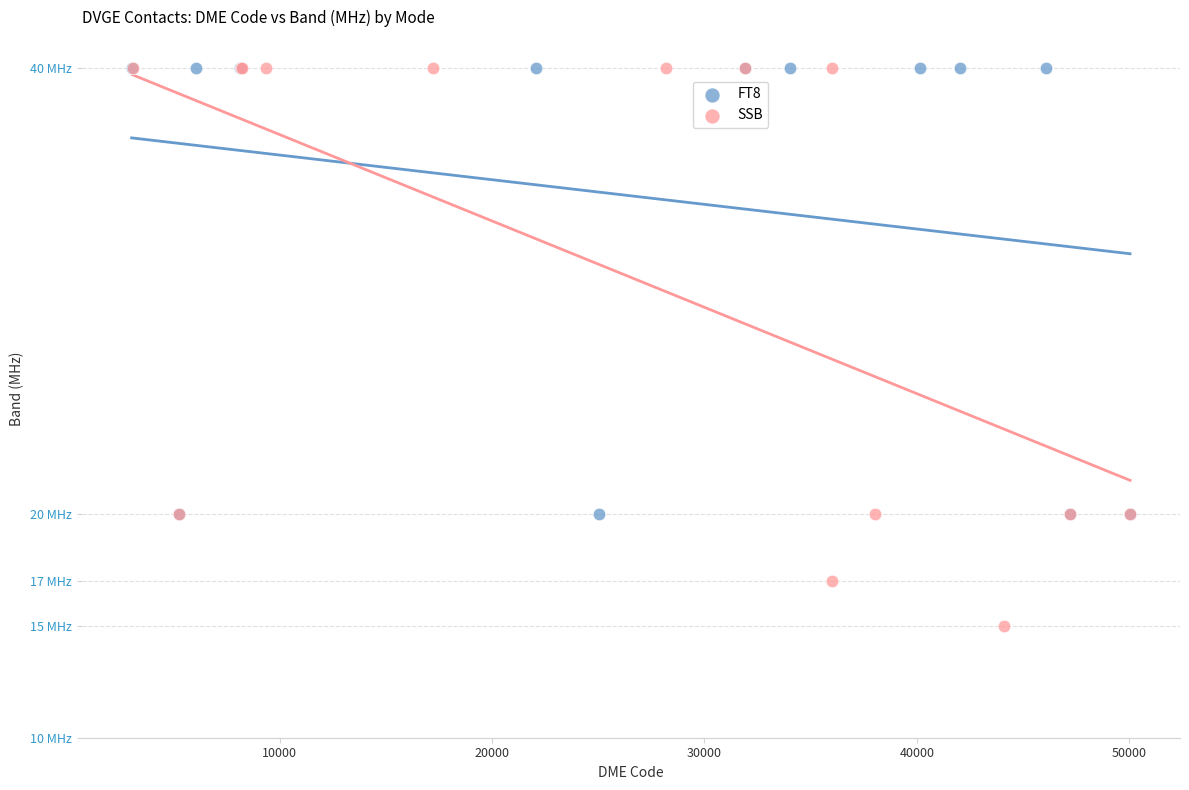

Which series contains the lowest Y value?

SSB